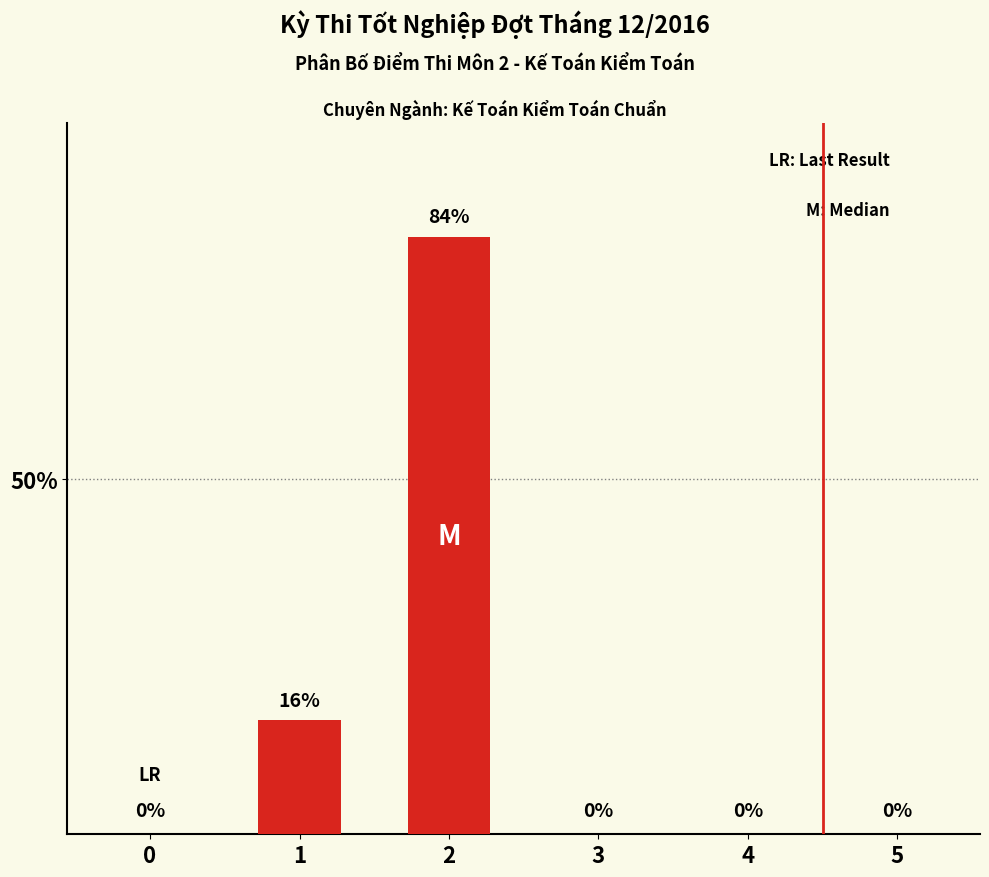

At which label is the value closest to 42?

1